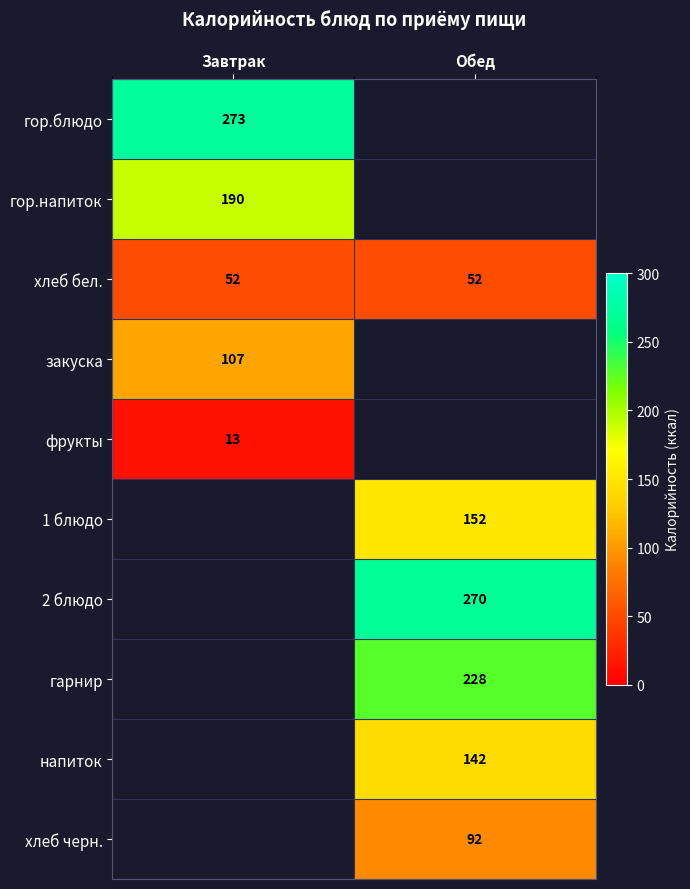

True or false: гор.напиток has a value of 319 at Завтрак.

False